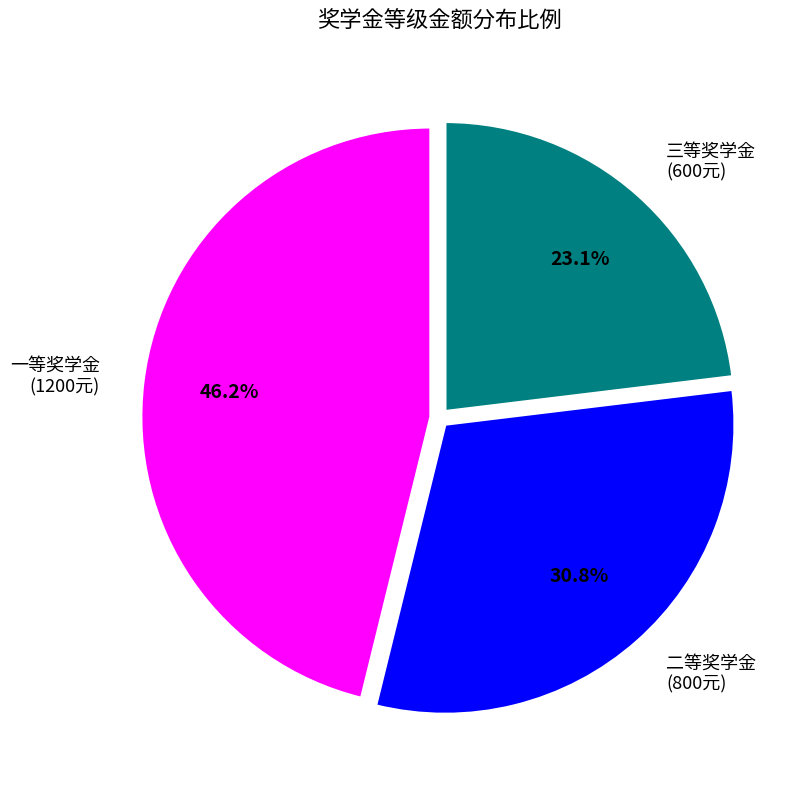

How many segments does this pie chart have?

3